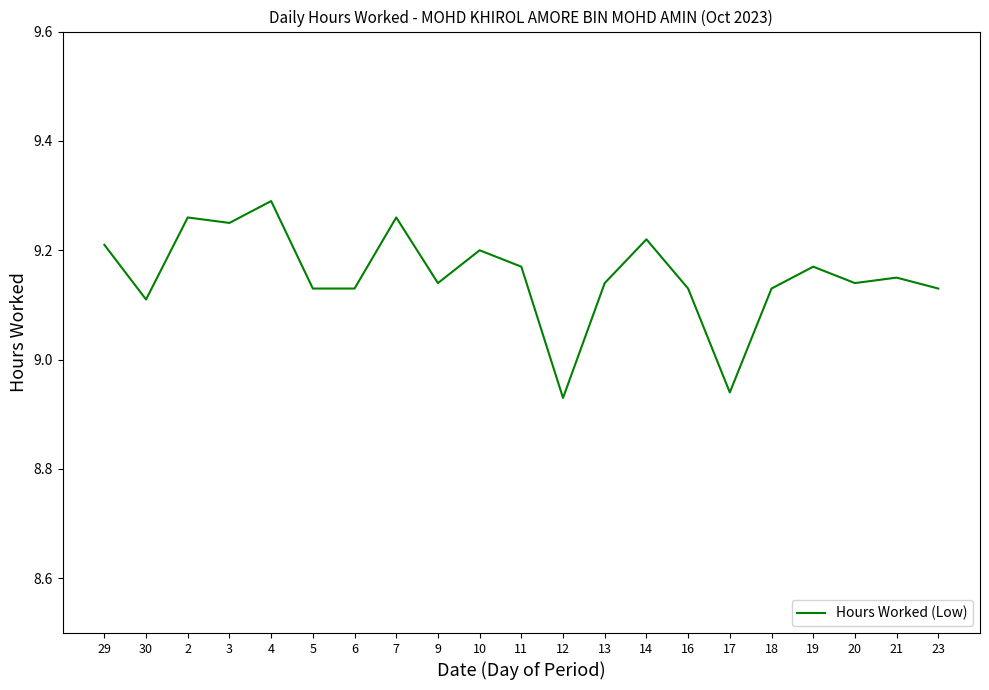

Approximately how many times larger is the value at 2 compared to 6?

1.0